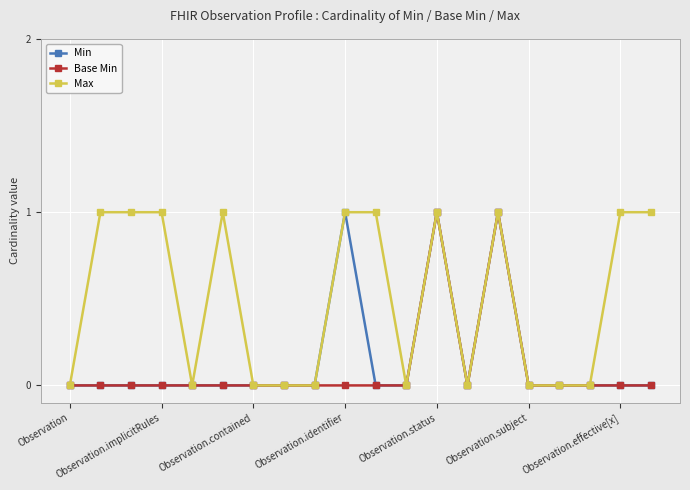

Count the number of data series in this chart.

3